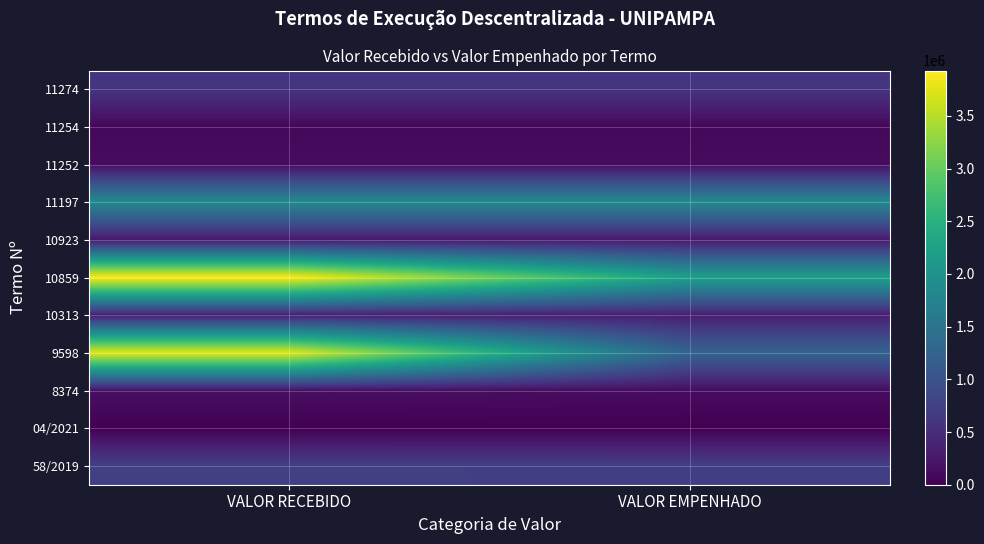

Between VALOR RECEBIDO and VALOR EMPENHADO, which is larger?

VALOR RECEBIDO